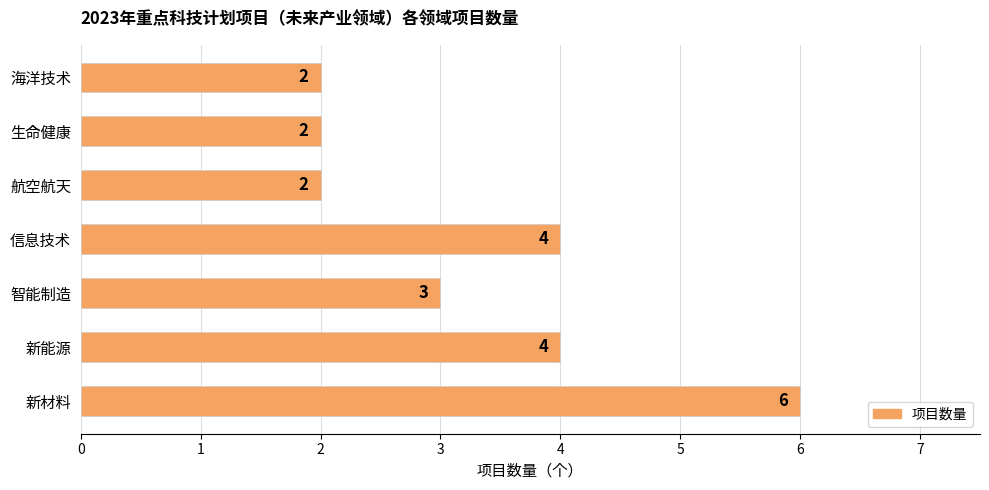

How many data points does each series have?

7